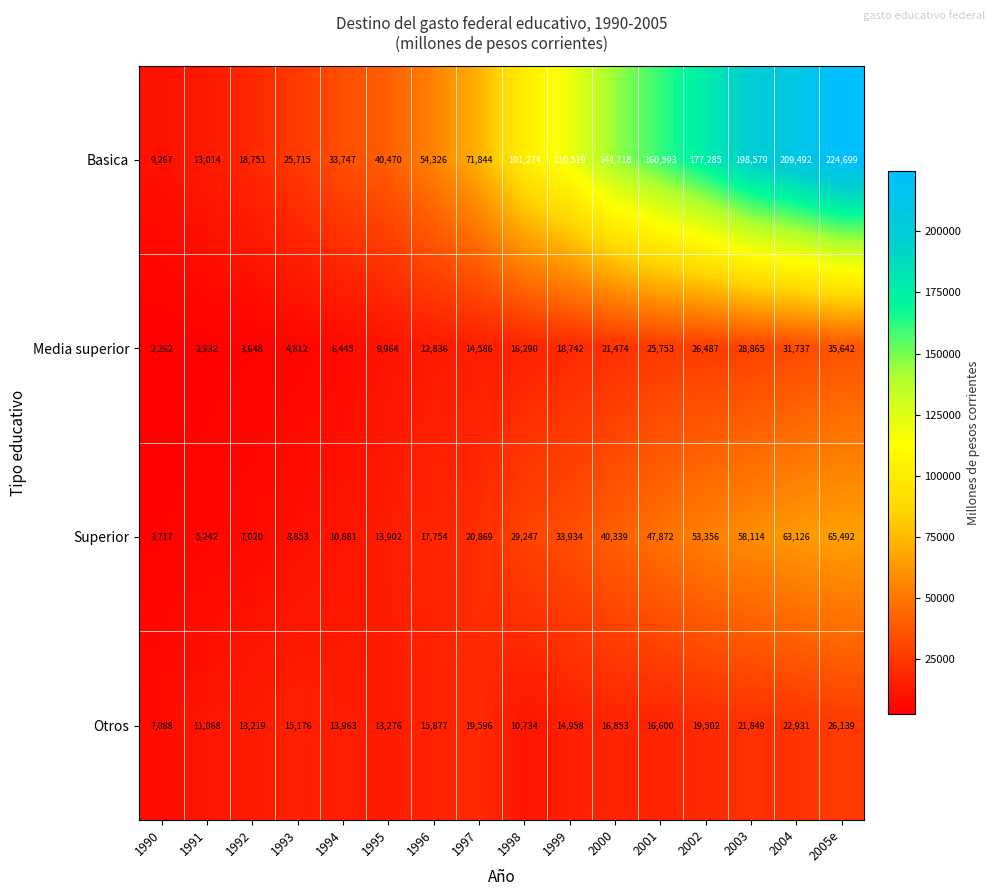

The Otros series shows 13276 at 1995. True or false?

True